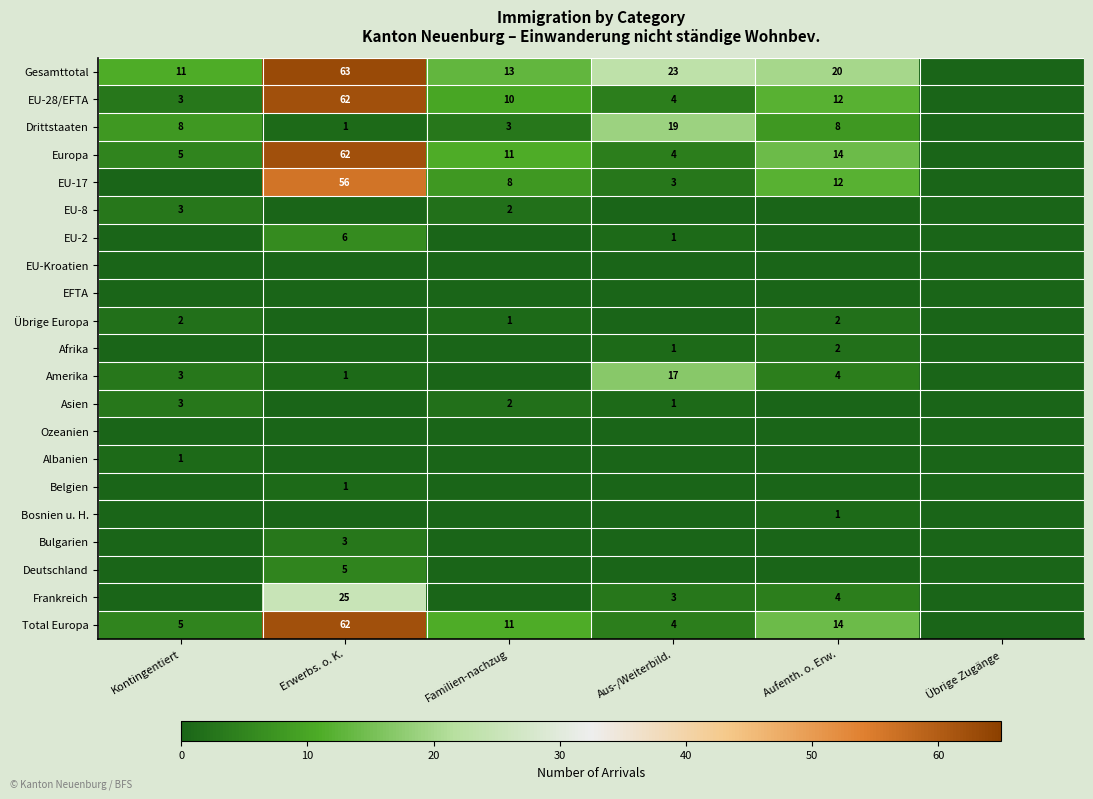

The value of Frankreich at Erwerbs. o. K. is 25. True or false?

True